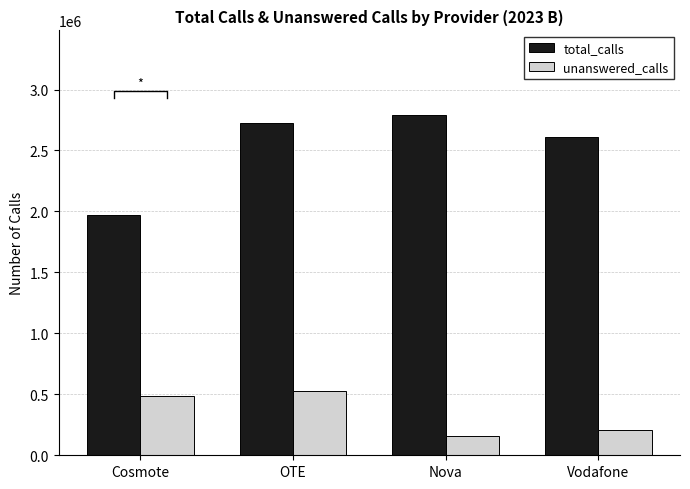

At how many categories does at least one series exceed 1601709?

4